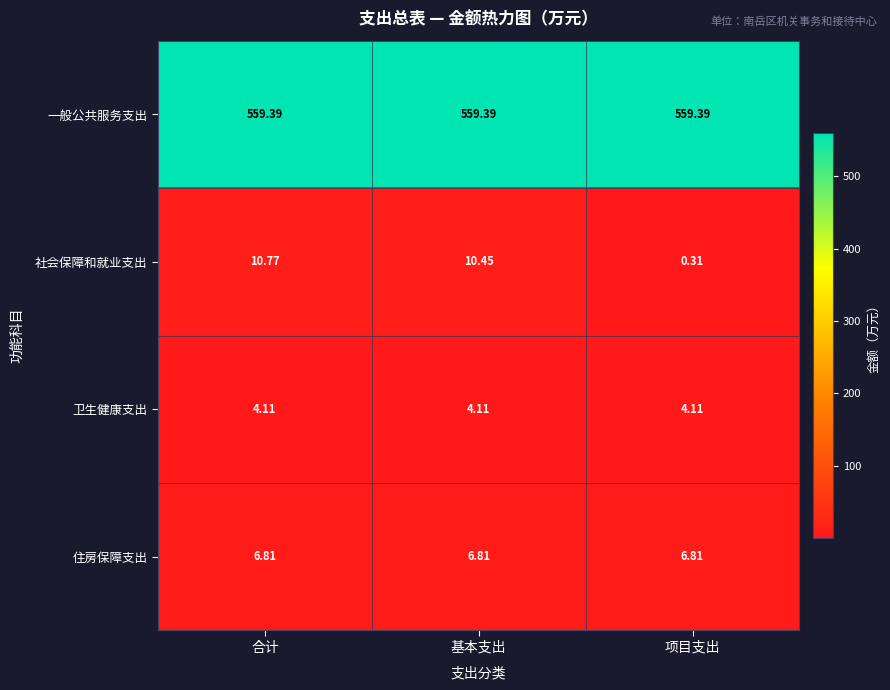

Which series has the widest spread of values?

社会保障和就业支出